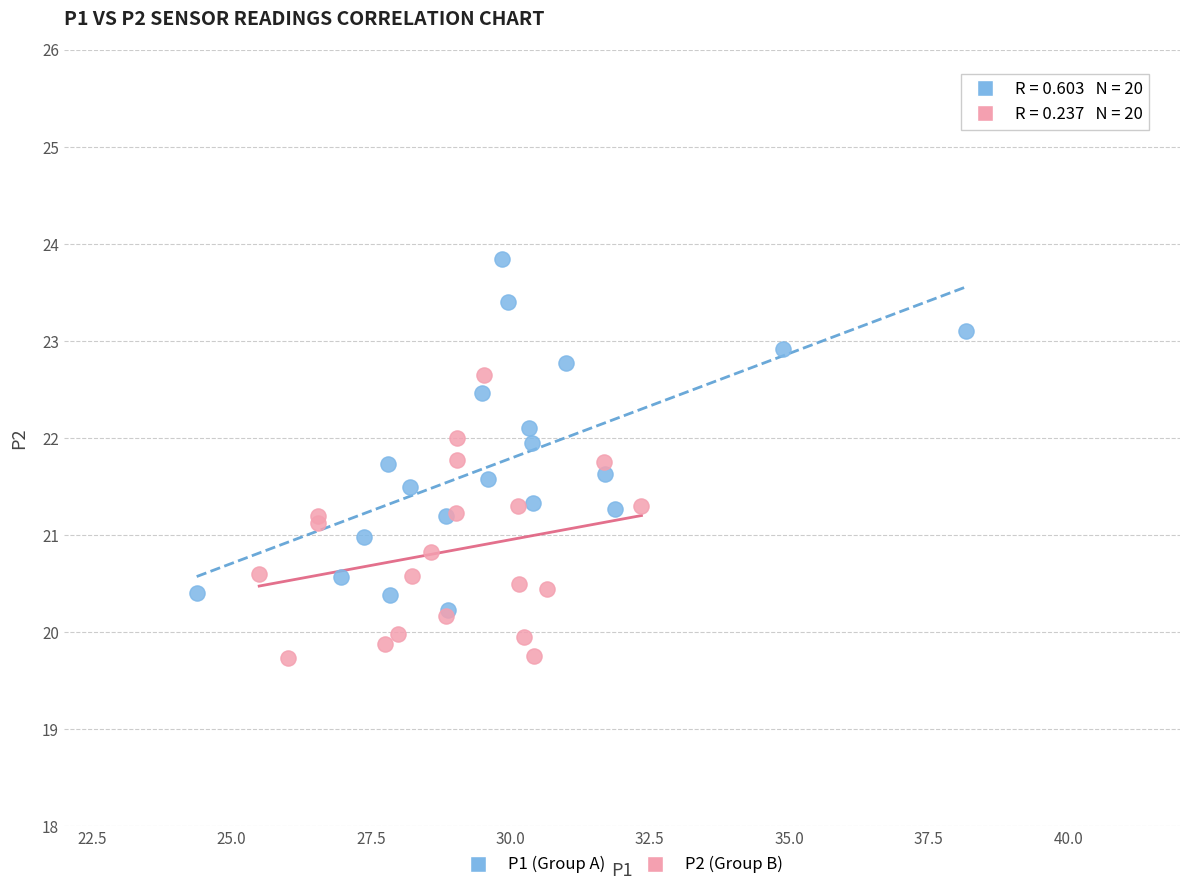

Which series reaches the minimum Y coordinate?

P2 (Group B)